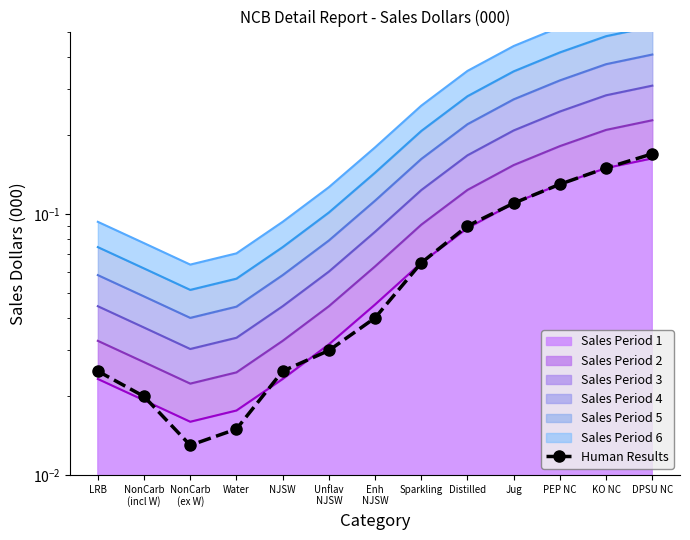

Is it true that the value at KO NC is 0.1?

True